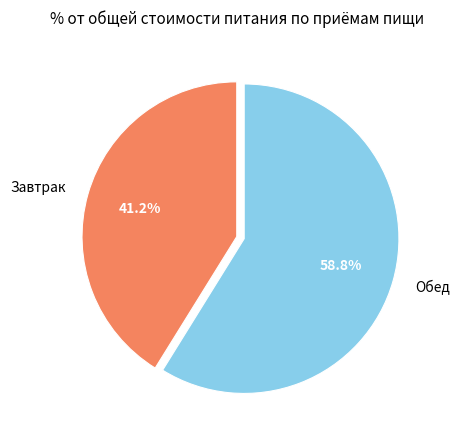

True or false: Завтрак accounts for 41% of the total.

True